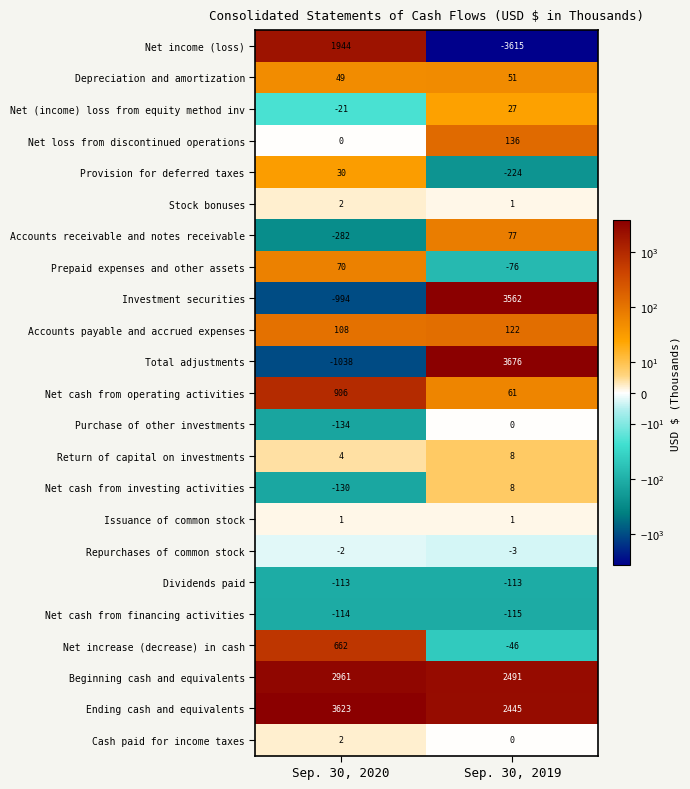

Is the value of Cash paid for income taxes at Sep. 30, 2020 greater than the value of Net cash from investing activities at Sep. 30, 2020?

Yes